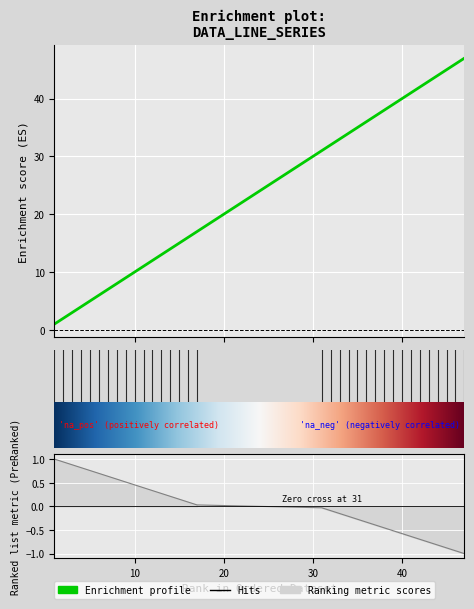

What is the difference between the maximum and minimum values?

46